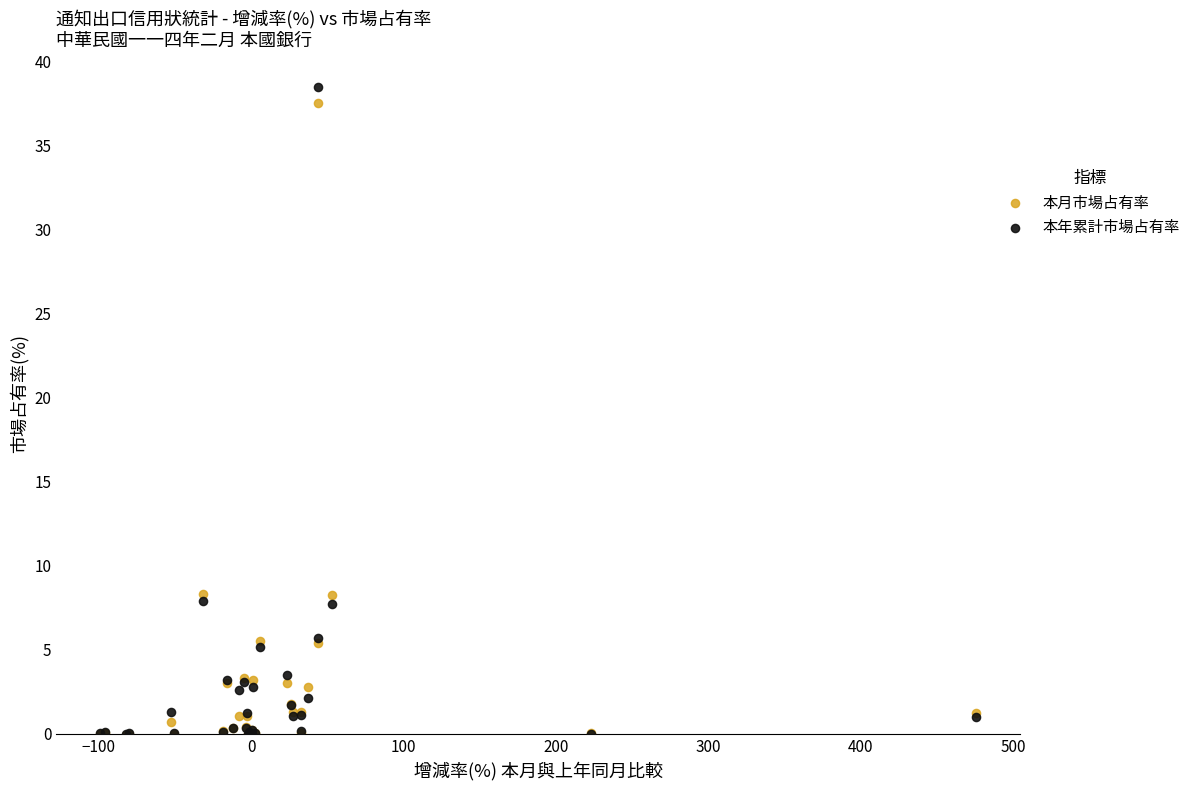

Which series reaches the maximum Y coordinate?

本年累計市場占有率